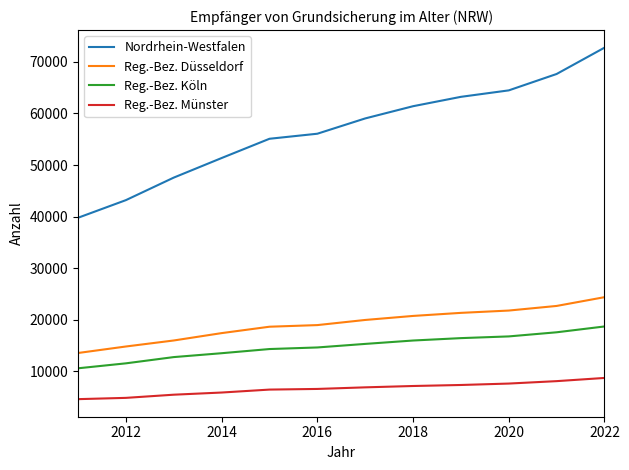

What is the greatest value displayed?

72760